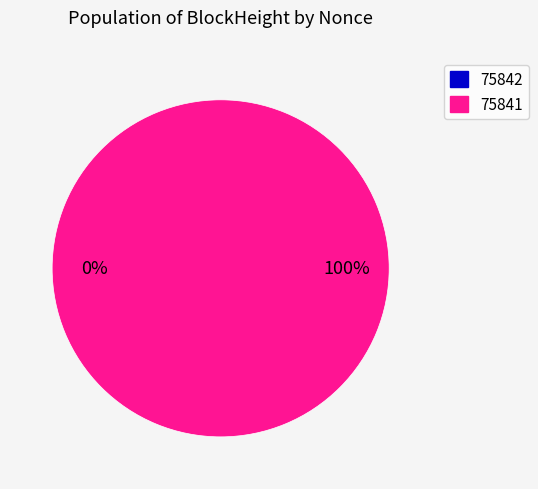

Does 75842 represent more than half of the total?

No